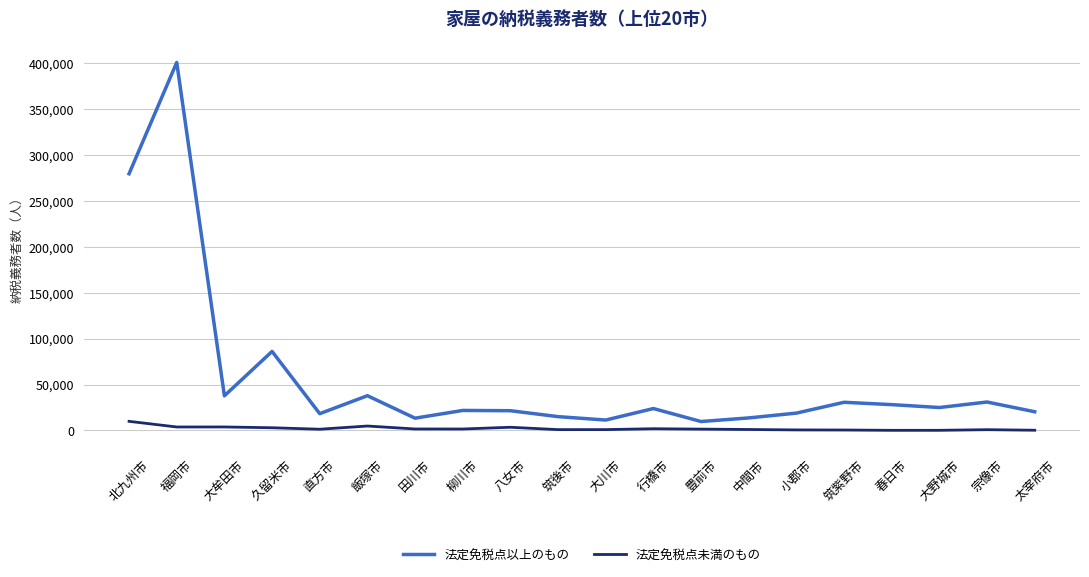

The value of 法定免税点未満のもの at 北九州市 is 9874. True or false?

True